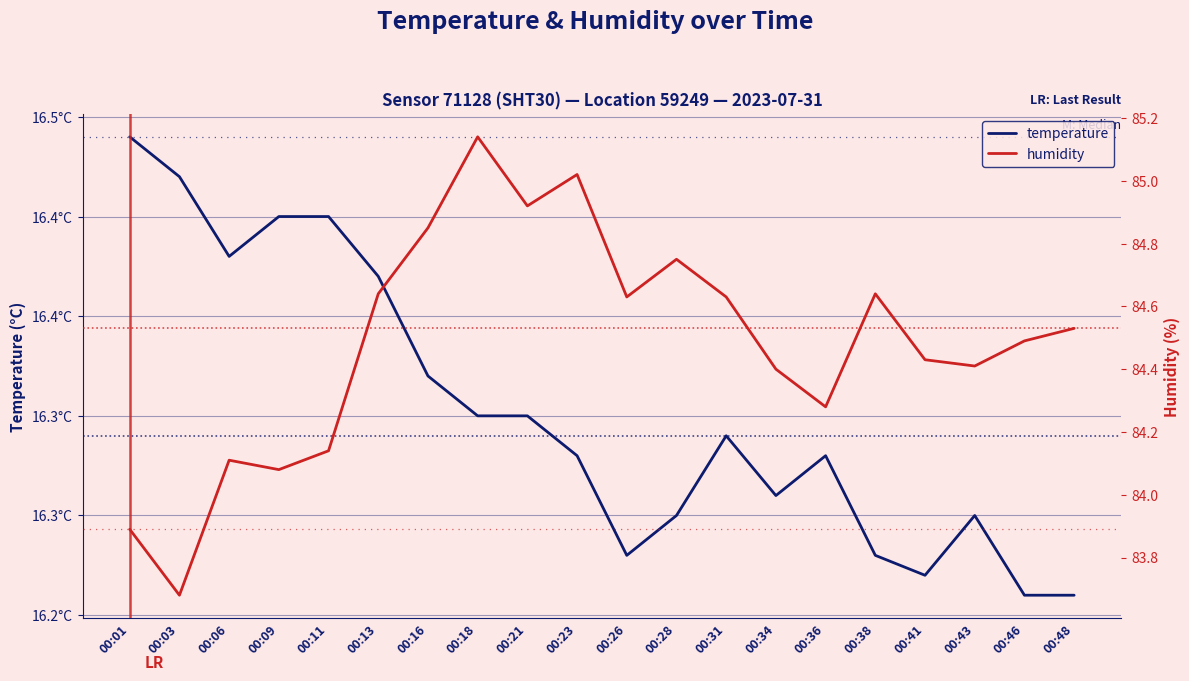

What is the sum of all humidity values?

1689.7